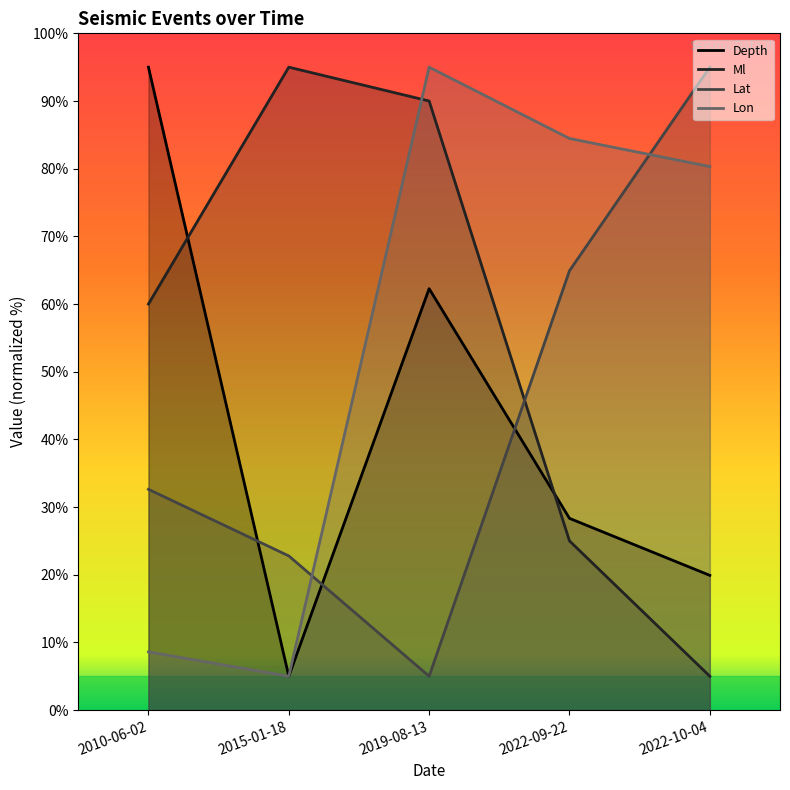

Rank the series at 2010-06-02 from highest to lowest value.

Depth, Ml, Lat, Lon